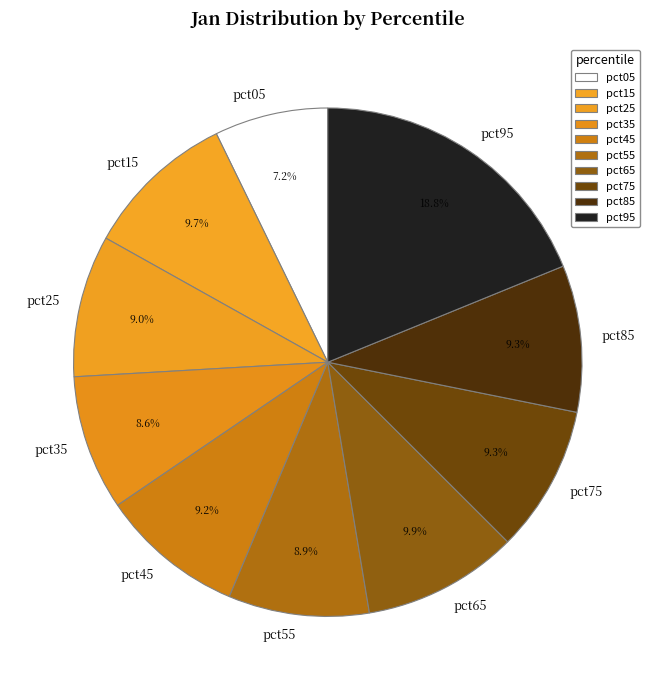

To the nearest percent, what is the average slice percentage?

10%